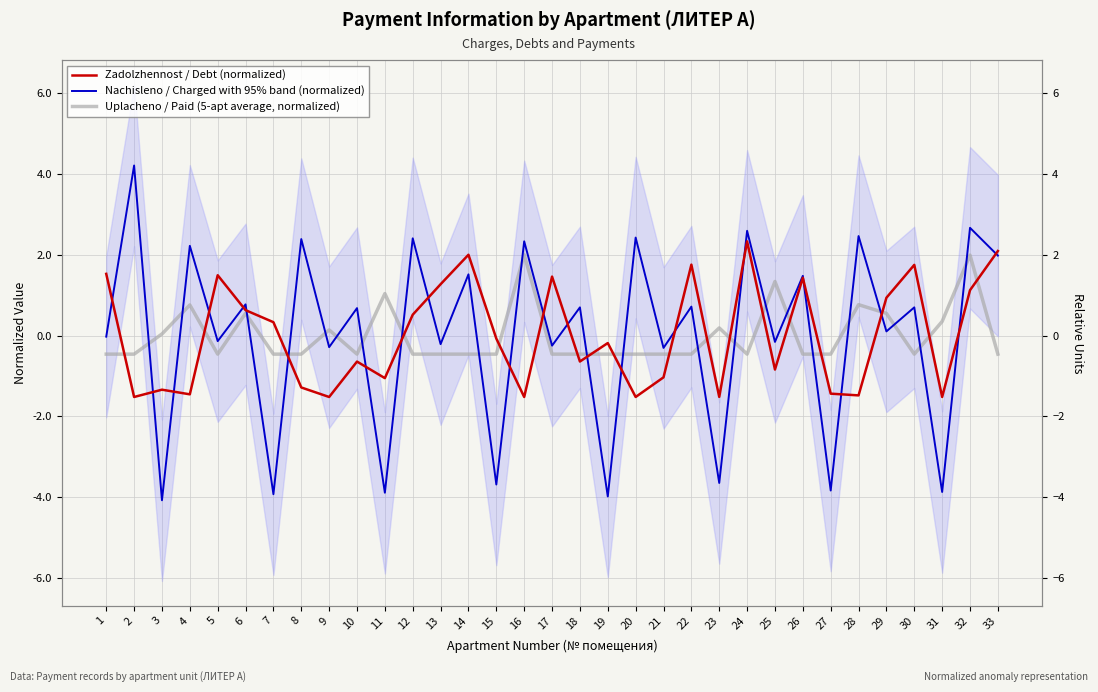

What is the difference between the highest and lowest values at 1?

2.0